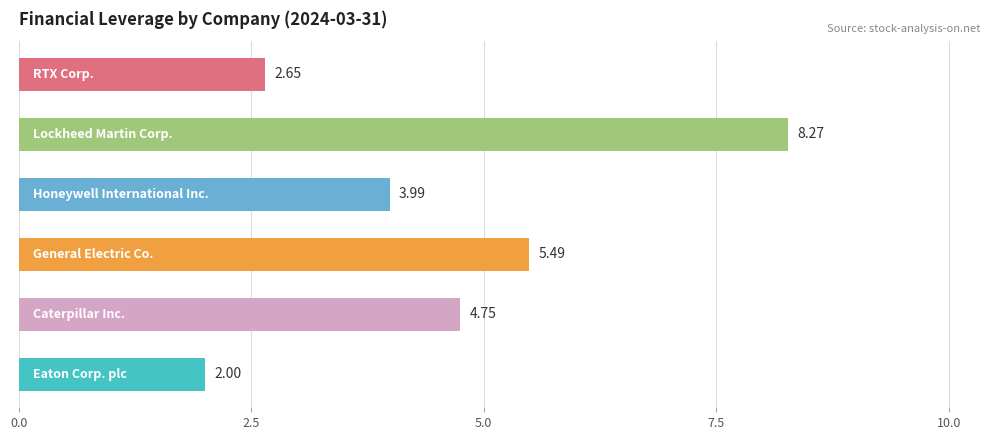

What is the difference between the maximum and minimum values?

6.3